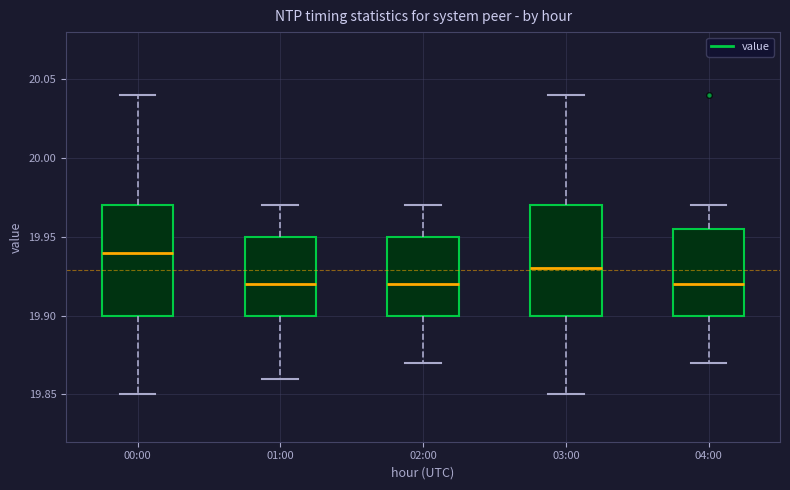

Which box's median line is the highest?

00:00